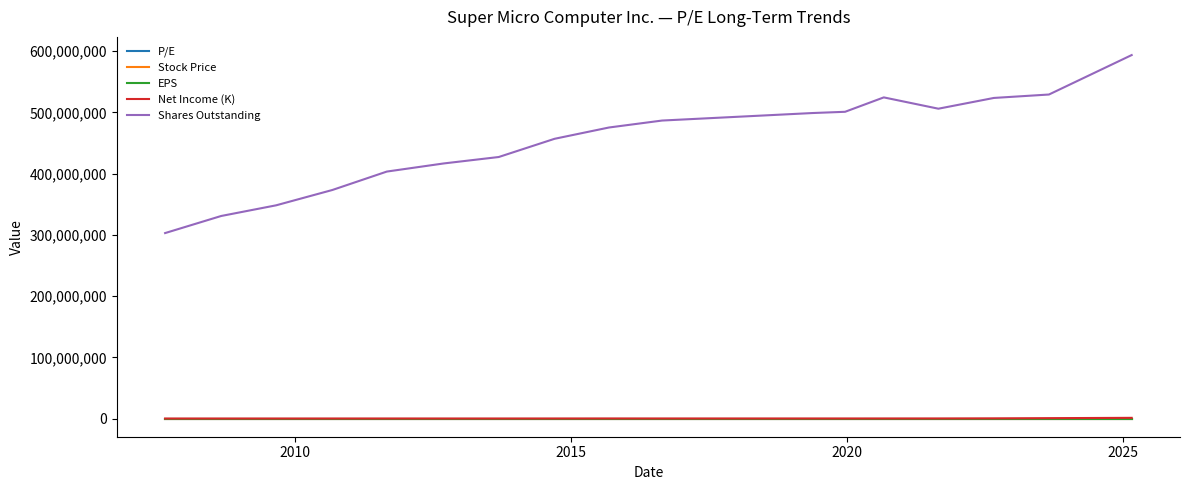

What is the highest value of the Net Income (K) series?

1152666.0